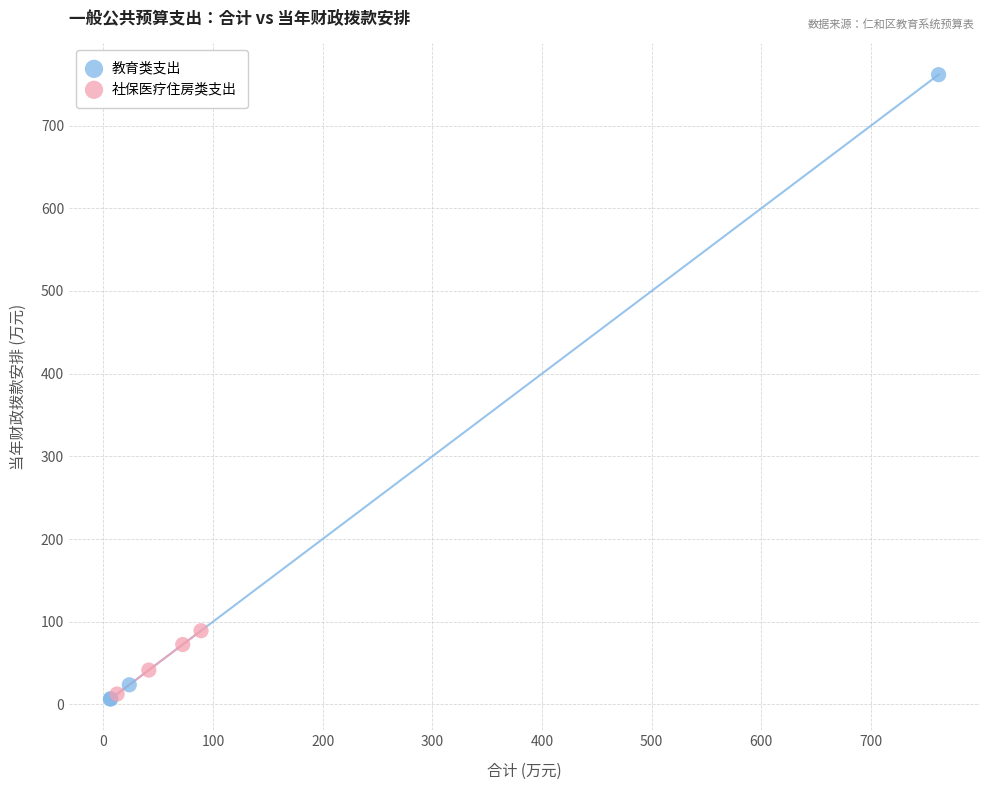

What are all the series names shown in the legend?

教育类支出, 社保医疗住房类支出